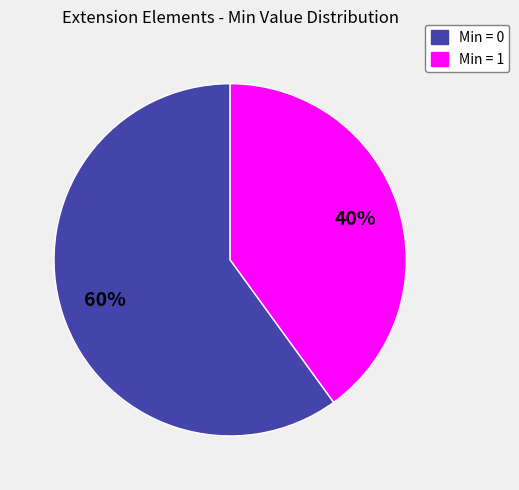

Does any single category account for the majority?

Yes